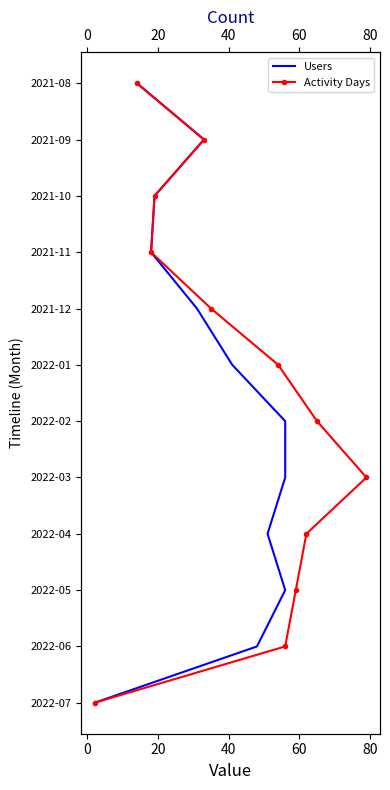

How many data points does each series have?

12